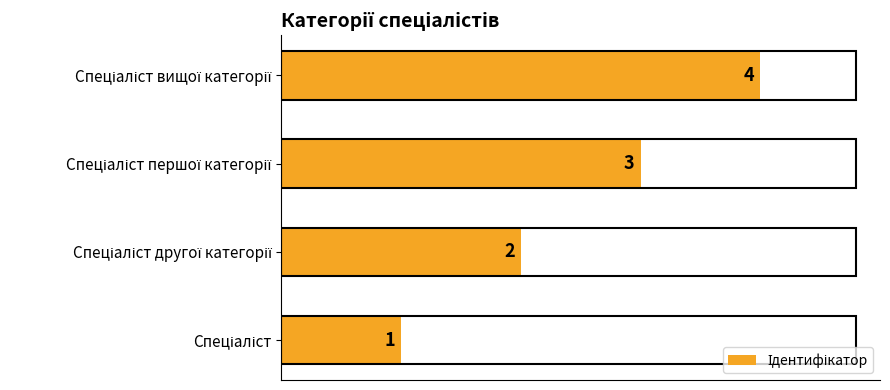

What is the difference between the maximum and minimum values?

3